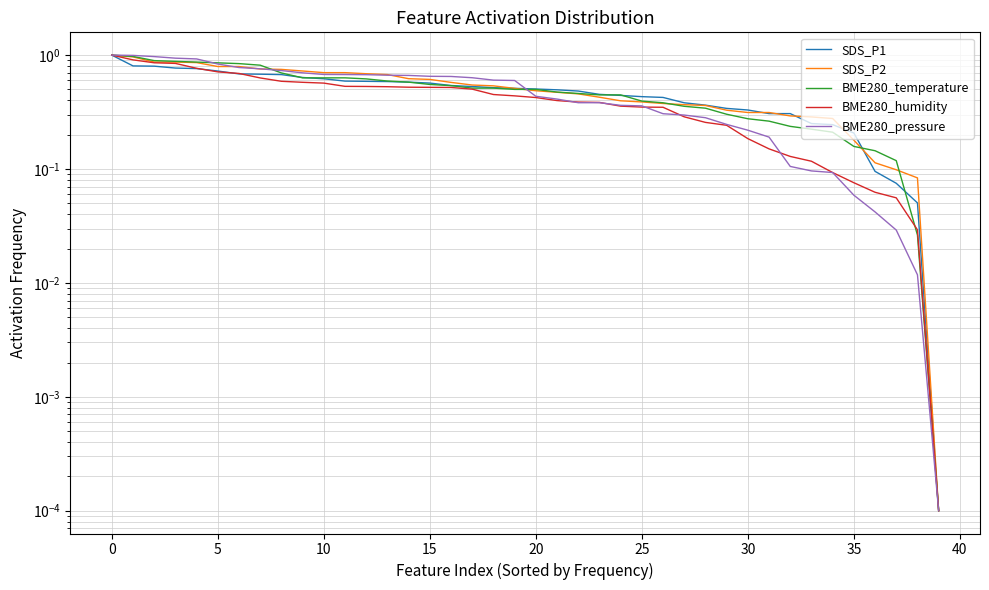

Rank the series by their maximum value, from highest to lowest.

SDS_P1, SDS_P2, BME280_temperature, BME280_humidity, BME280_pressure